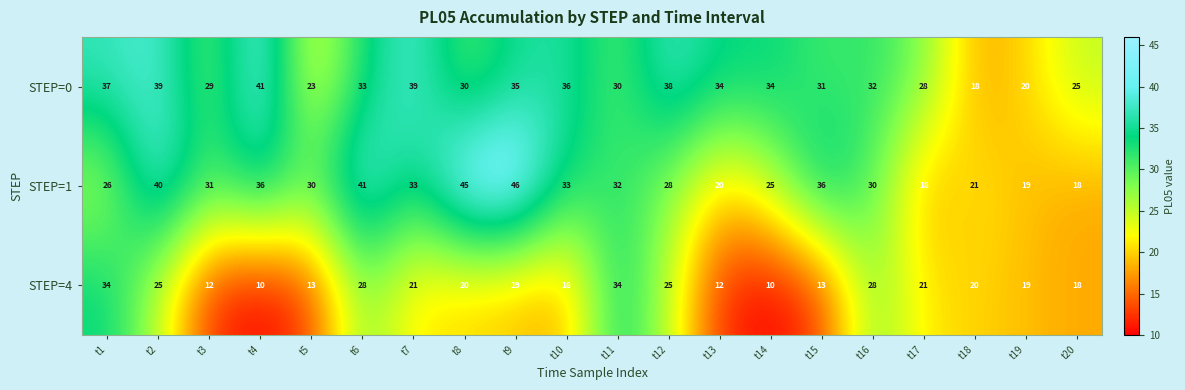

At how many categories does at least one series exceed 17?

20